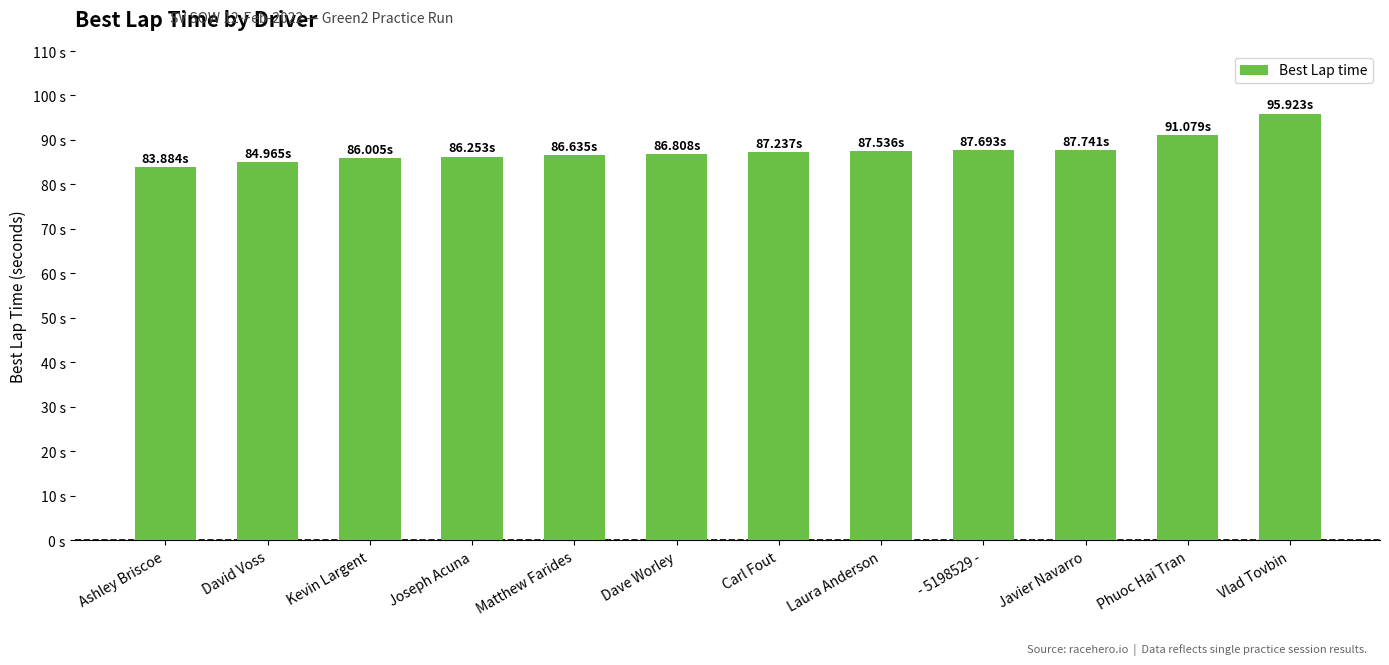

Rank the categories by value from lowest to highest.

Ashley Briscoe, David Voss, Kevin Largent, Joseph Acuna, Matthew Farides, Dave Worley, Carl Fout, Laura Anderson, - 5198529 -, Javier Navarro, Phuoc Hai Tran, Vlad Tovbin